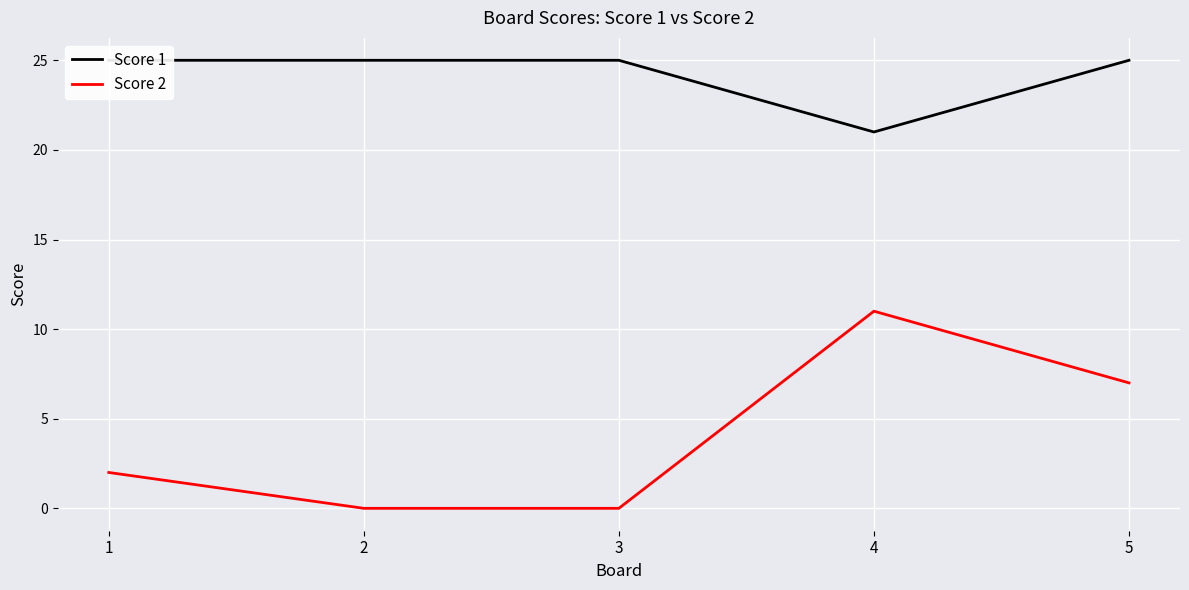

The Score 1 series shows 21 at 4. True or false?

True